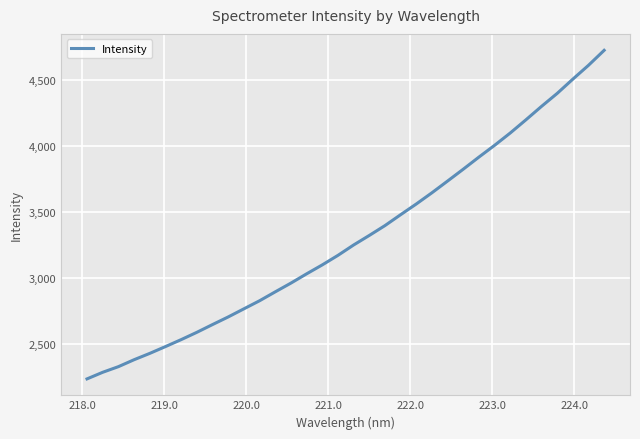

What is the maximum value shown in the chart?

4726.8